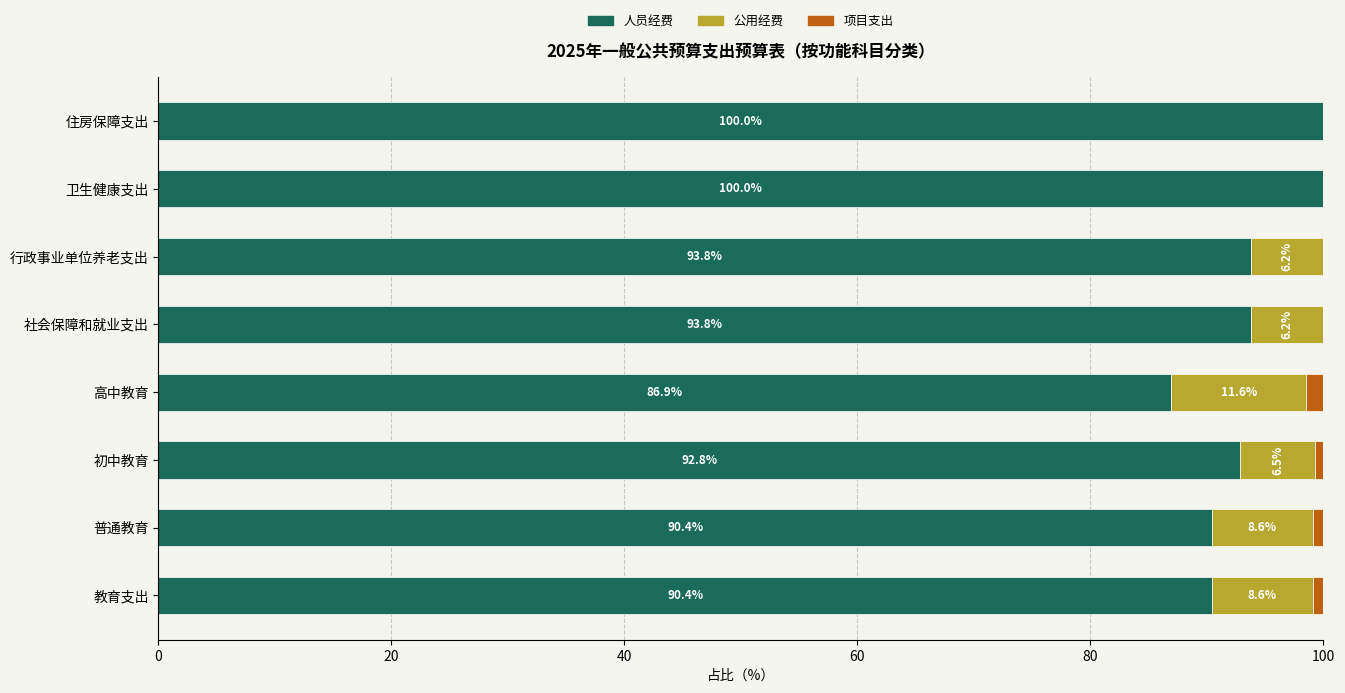

What is the maximum value for 人员经费?

100.0